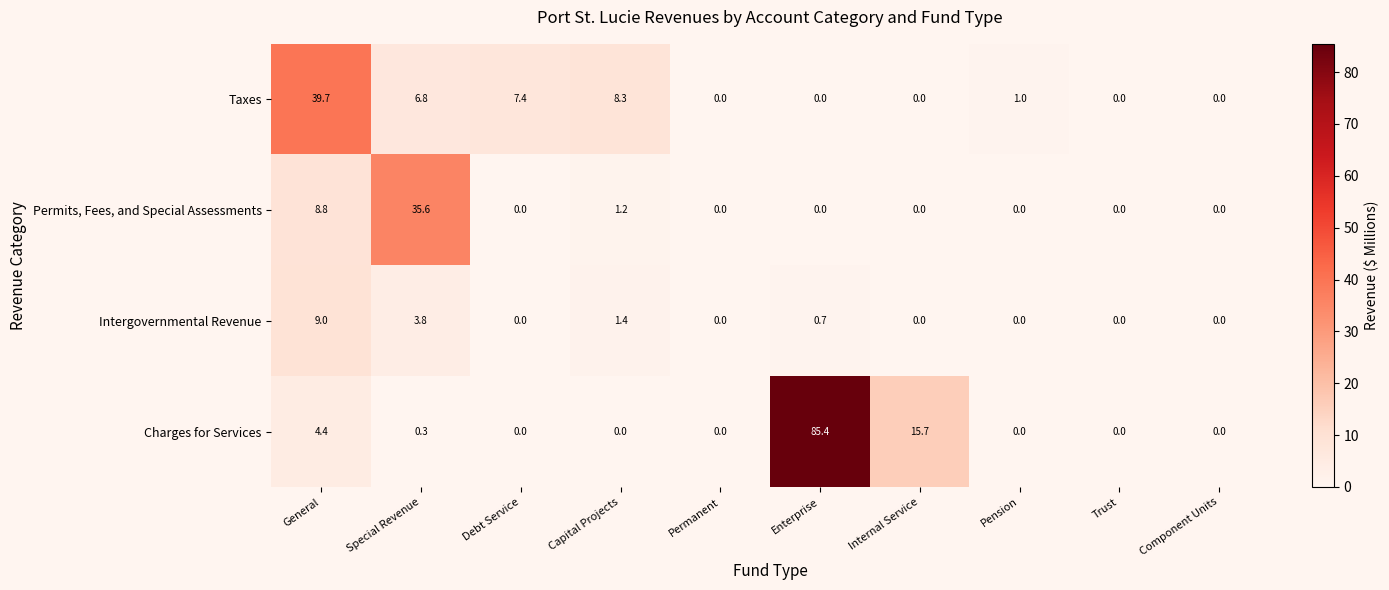

At which label does Taxes first exceed 1?

General